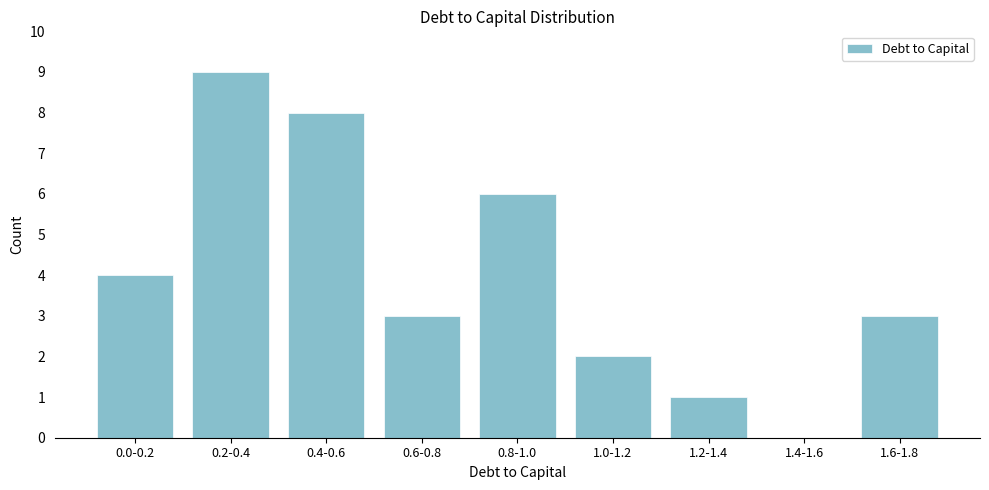

Reading right to left, transcribe all the data shown in this chart.

1.6-1.8=3	1.4-1.6=0	1.2-1.4=1	1.0-1.2=2	0.8-1.0=6	0.6-0.8=3	0.4-0.6=8	0.2-0.4=9	0.0-0.2=4